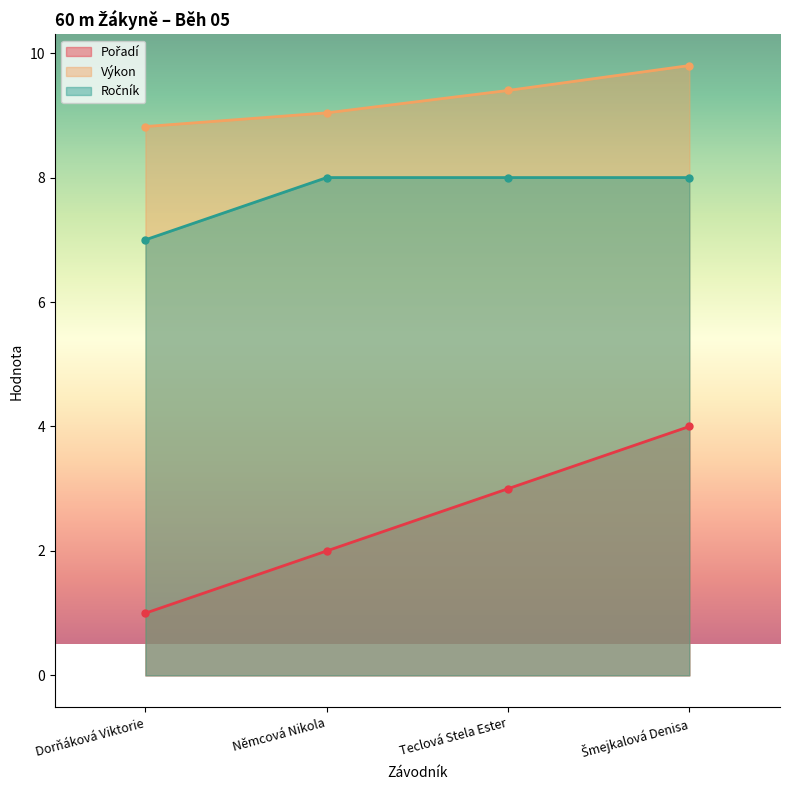

True or false: Pořadí has a value of 1.7 at Šmejkalová Denisa.

False